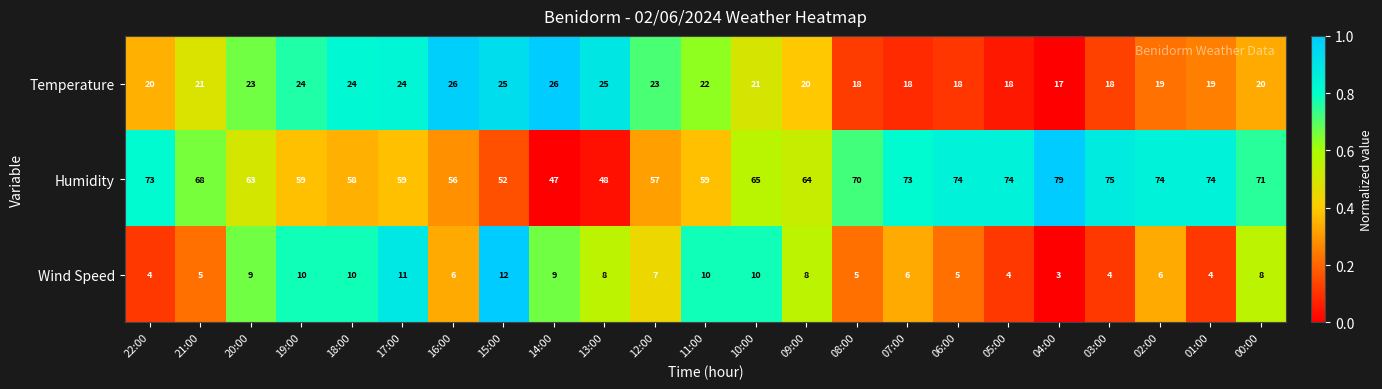

True or false: Humidity has a value of 27 at 13:00.

False